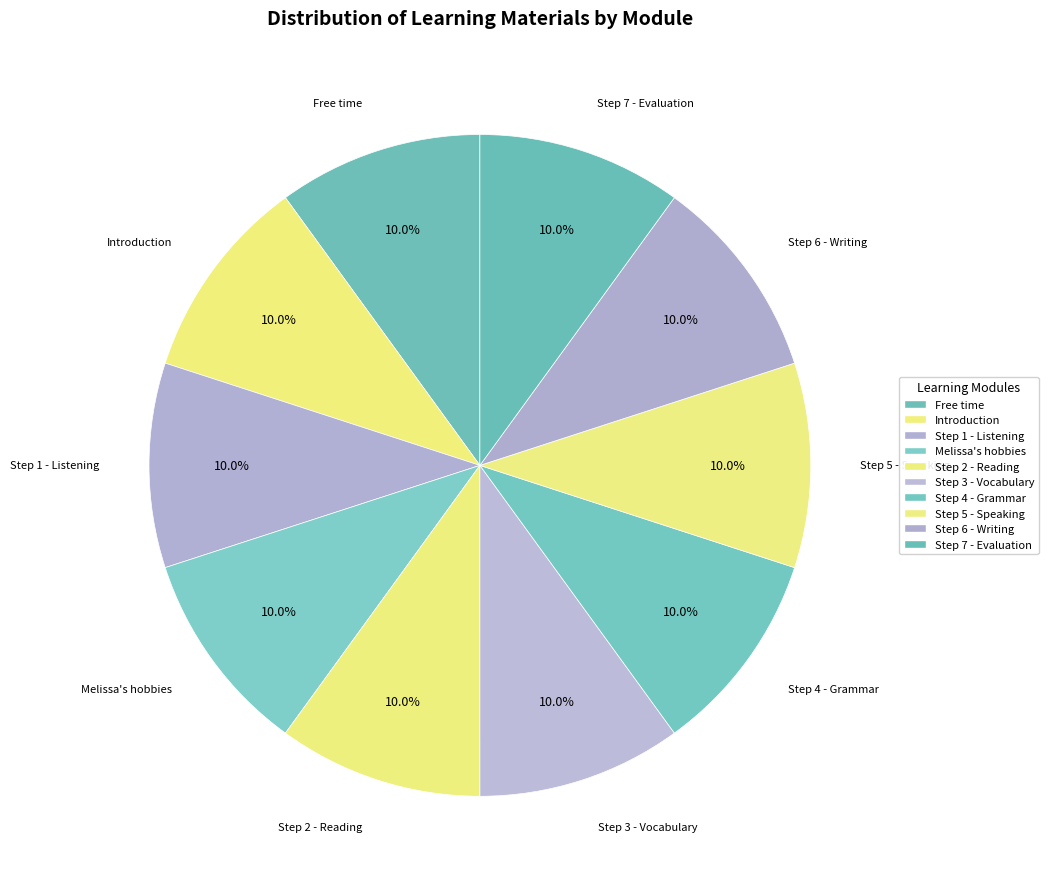

Is the sum of Step 6 - Writing and Introduction greater than half?

No